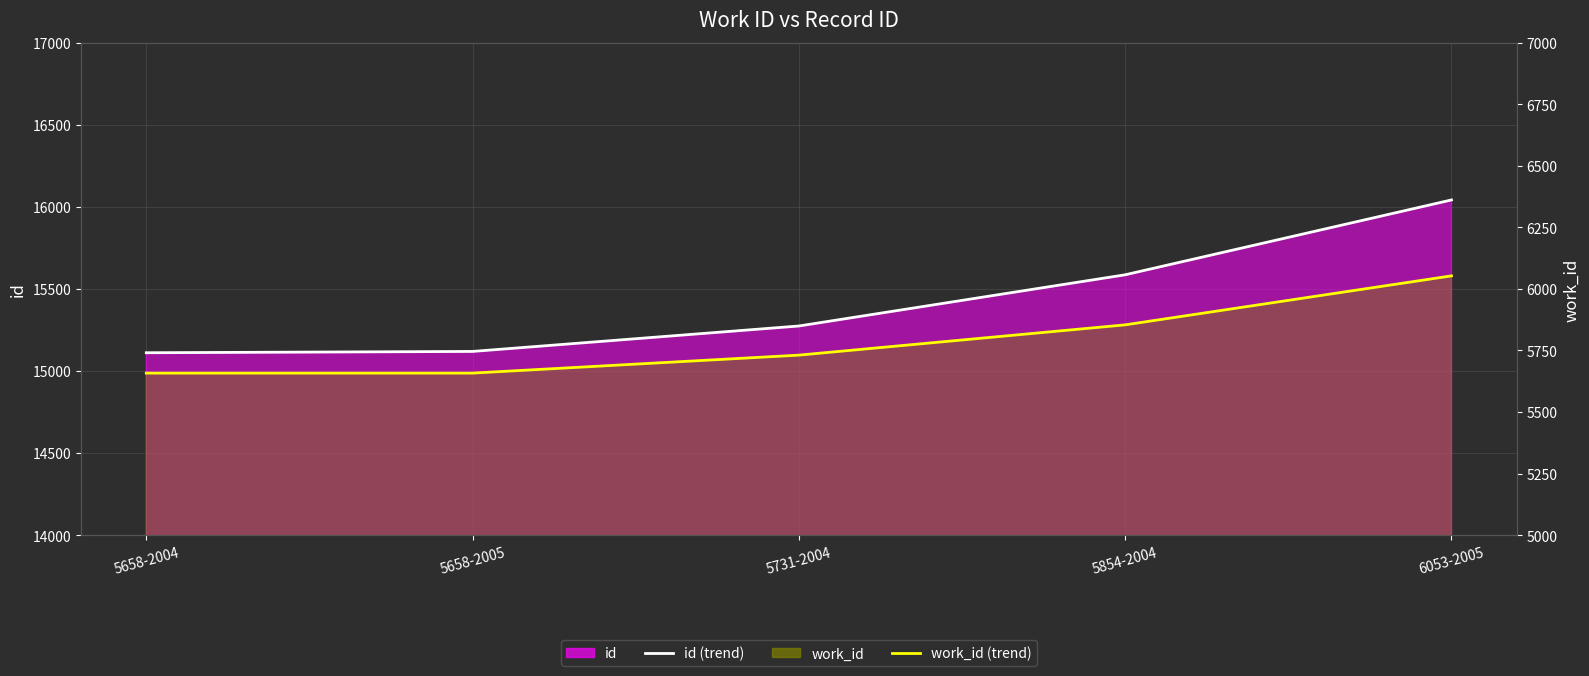

What is the label of the 5th point from the right?

5658-2004